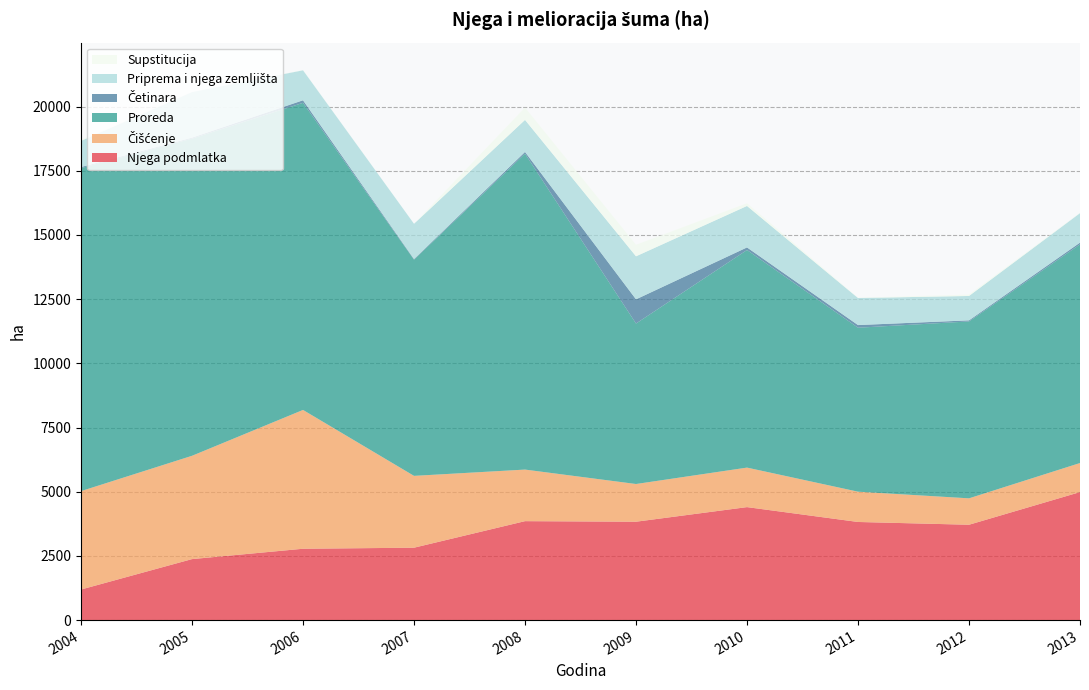

Reading right to left, transcribe all the data shown in this chart.

Njega podmlatka: 4986	3714	3822	4401	3832	3854	2820	2779	2376	1191
Čišćenje: 1132	1029	1180	1539	1469	2009	2798	5407	4024	3833
Proreda: 8516	6890	6386	8475	6250	12304	8420	11962	12353	12581
Četinara: 69	42	104	101	943	68	25	99	38	41
Priprema i njega zemljišta: 1148	950	1053	1615	1676	1248	1373	1168	1775	1021
Supstitucija: 12	53	12	105	449	480	0	7	0	42